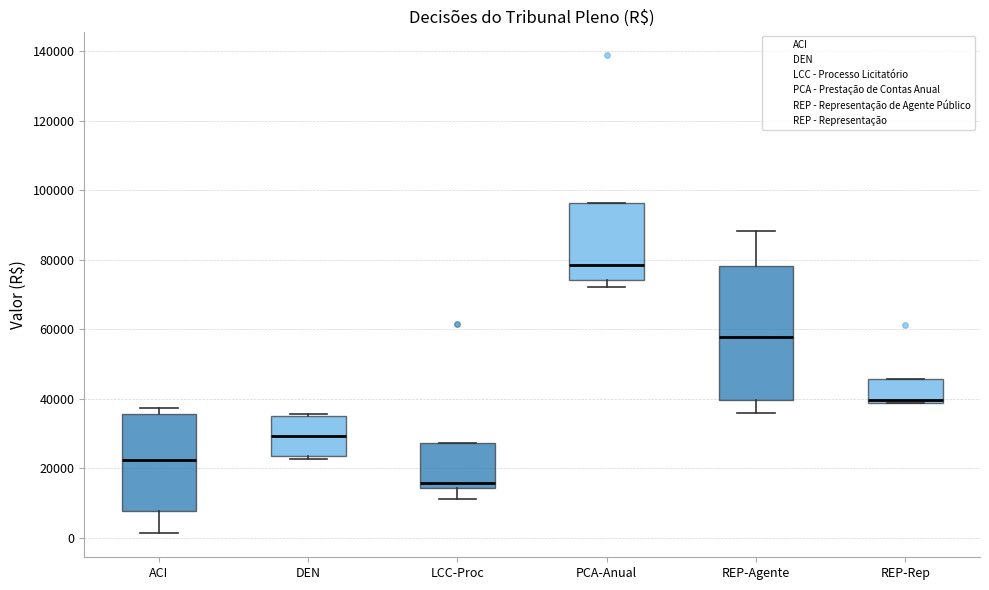

Reading left to right, read every box against the y-axis: the position of its median line, the range the box covers, and the ends of its whiskers. The values are not printed on the chart, so give them approximately, as read against the axis.

ACI: median 22000, box 8000 to 36000, whiskers 2000 to 38000
DEN: median 30000, box 24000 to 36000, whiskers 22000 to 36000
LCC-Proc: median 16000, box 14000 to 28000, whiskers 12000 to 28000
PCA-Anual: median 78000, box 74000 to 96000, whiskers 72000 to 96000
REP-Agente: median 58000, box 40000 to 78000, whiskers 36000 to 88000
REP-Rep: median 40000, box 38000 to 46000, whiskers 38000 to 46000